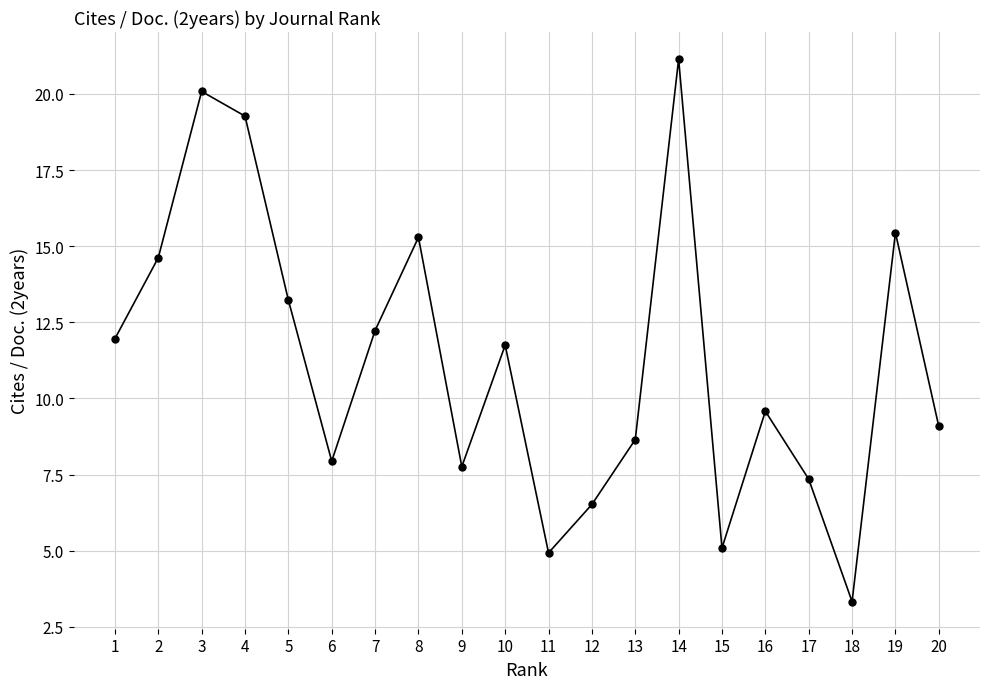

What is the difference between the values at 9 and 10?

4.0